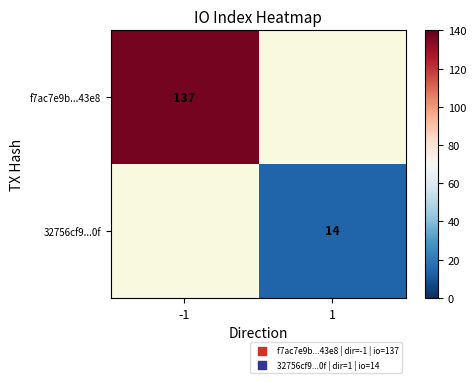

The value of f7ac7e9b...43e8 at -1 is 183.4. True or false?

False